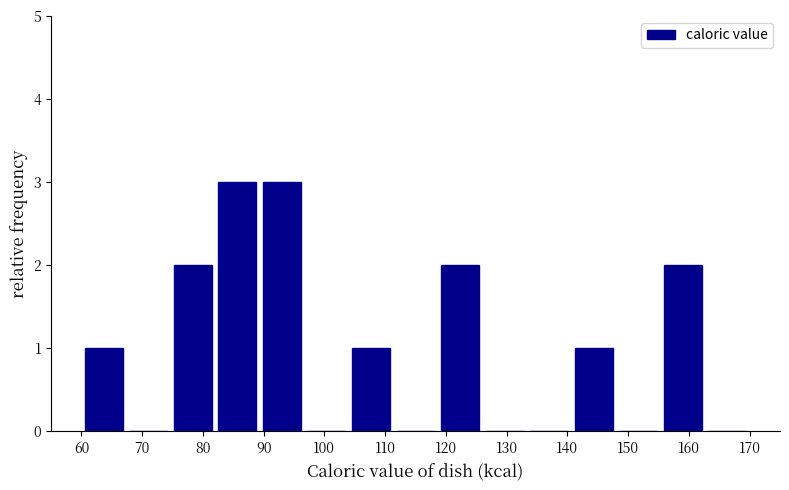

Reading left to right, list every bar in this chart as the range it spans on the x-axis followed by its height. Neither the bar edges nor the heights are printed on the chart, so give them approximately, as read against the axes.

60 to 67: 1
67 to 75: 0
75 to 82: 2
82 to 89: 3
89 to 97: 3
97 to 104: 0
104 to 111: 1
111 to 119: 0
119 to 126: 2
126 to 133: 0
133 to 141: 0
141 to 148: 1
148 to 155: 0
155 to 163: 2
163 to 170: 0